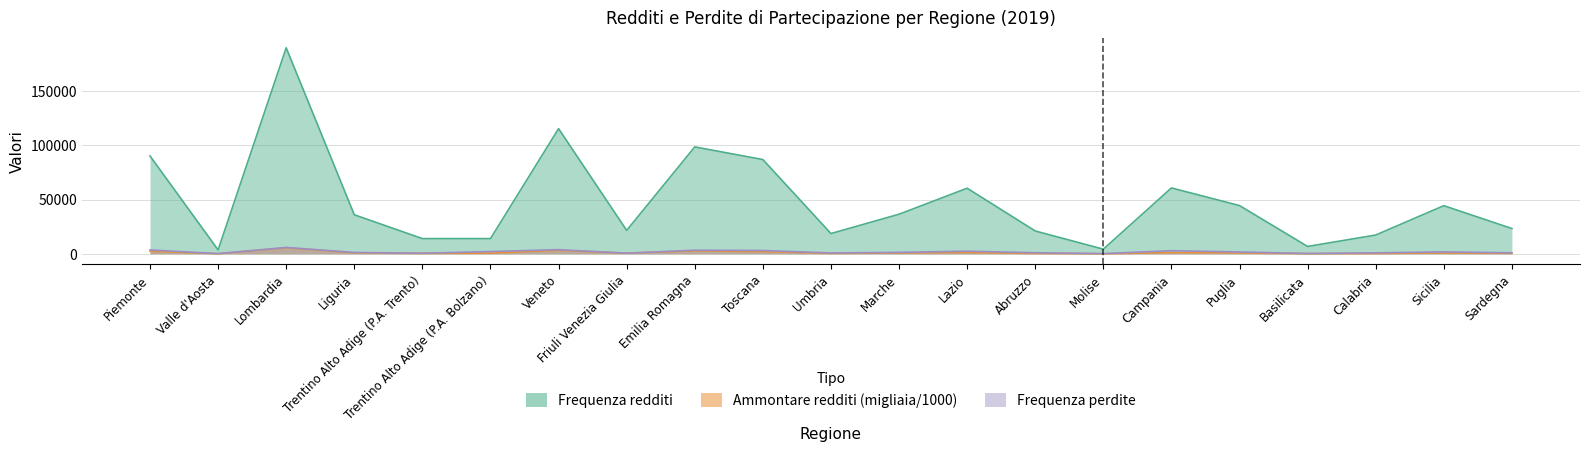

At which label does Frequenza redditi reach its peak?

Lombardia